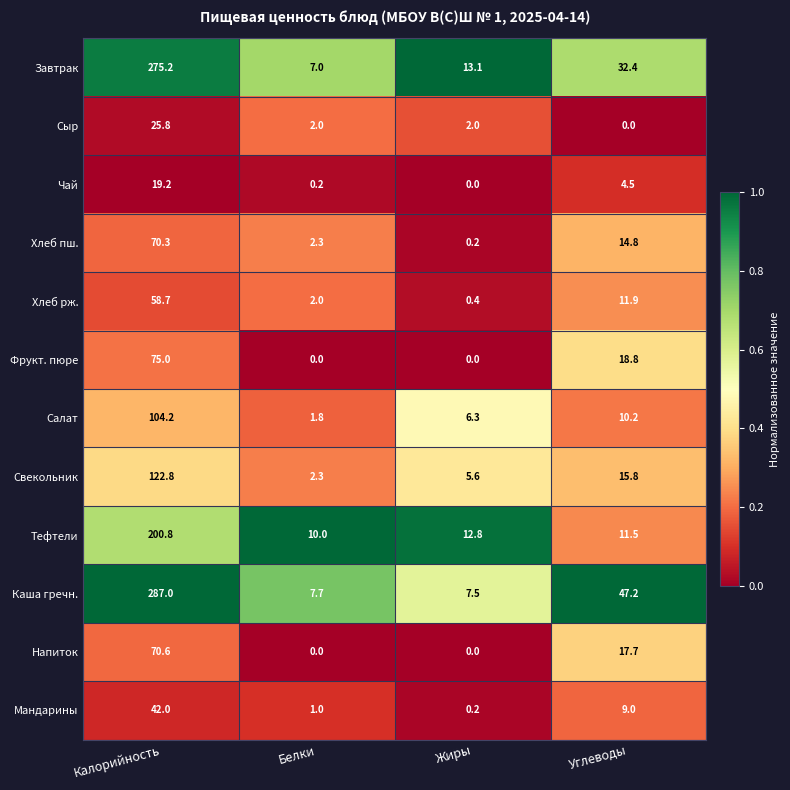

Where does the Сыр series first go above 2?

Калорийность